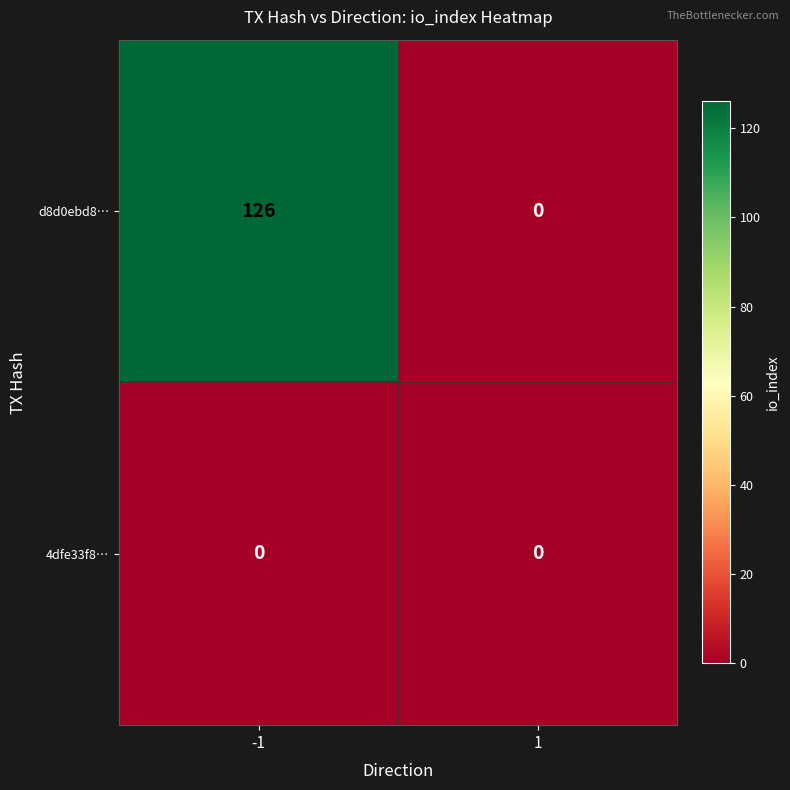

Which series has the widest spread of values?

d8d0ebd8…